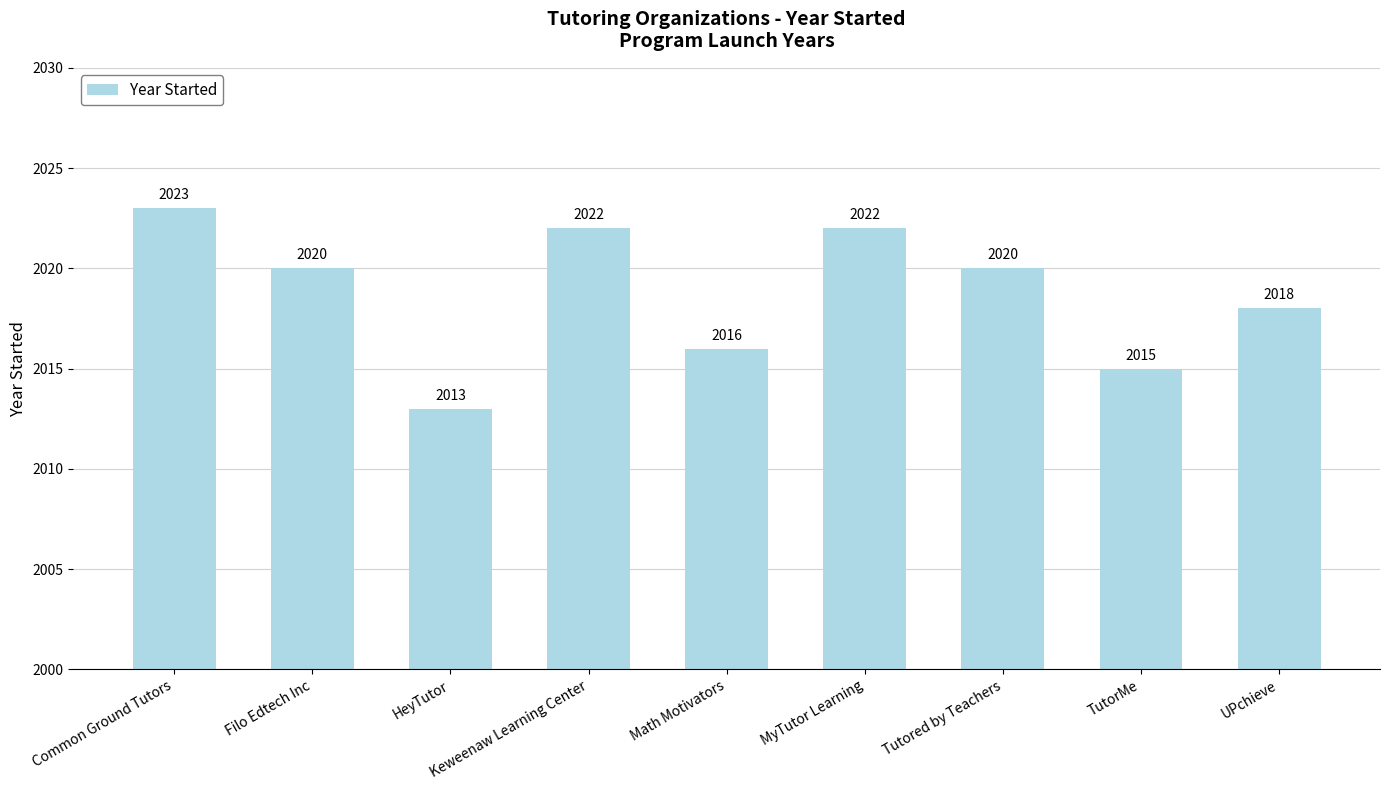

What is the ratio of the value at Common Ground Tutors to the value at UPchieve?

1.0